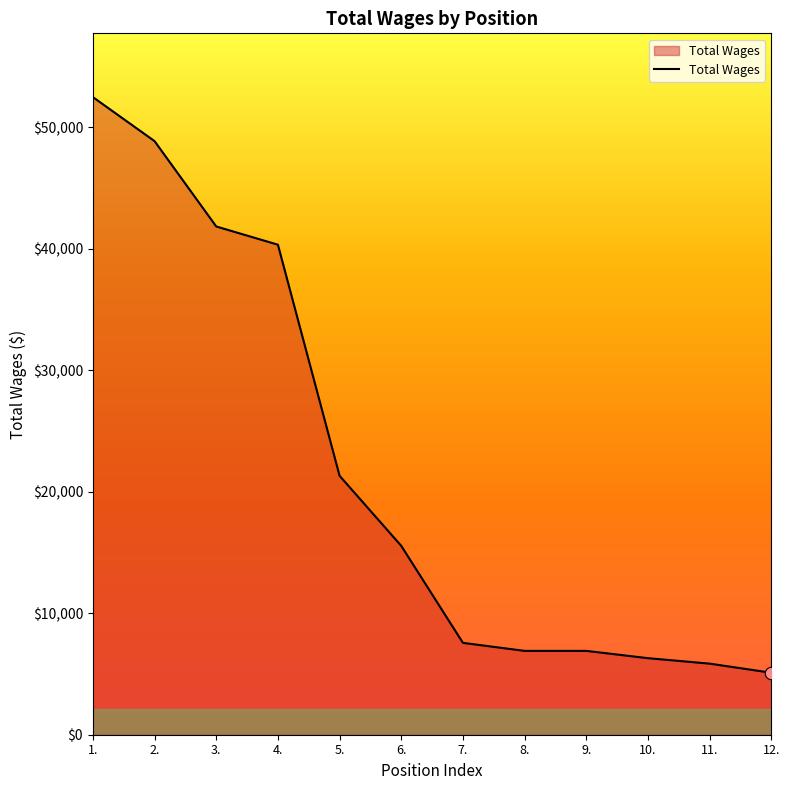

Which has a higher value, 5. or 12.?

5.